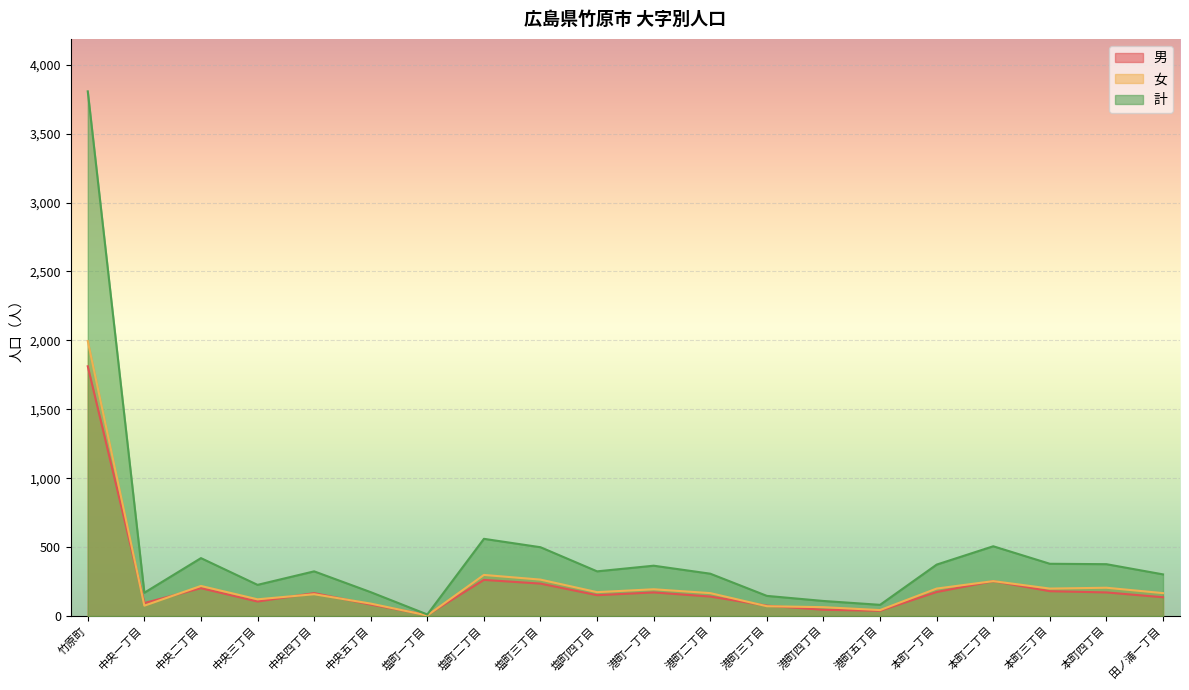

At 塩町四丁目, list the series in order from largest to smallest.

計, 女, 男